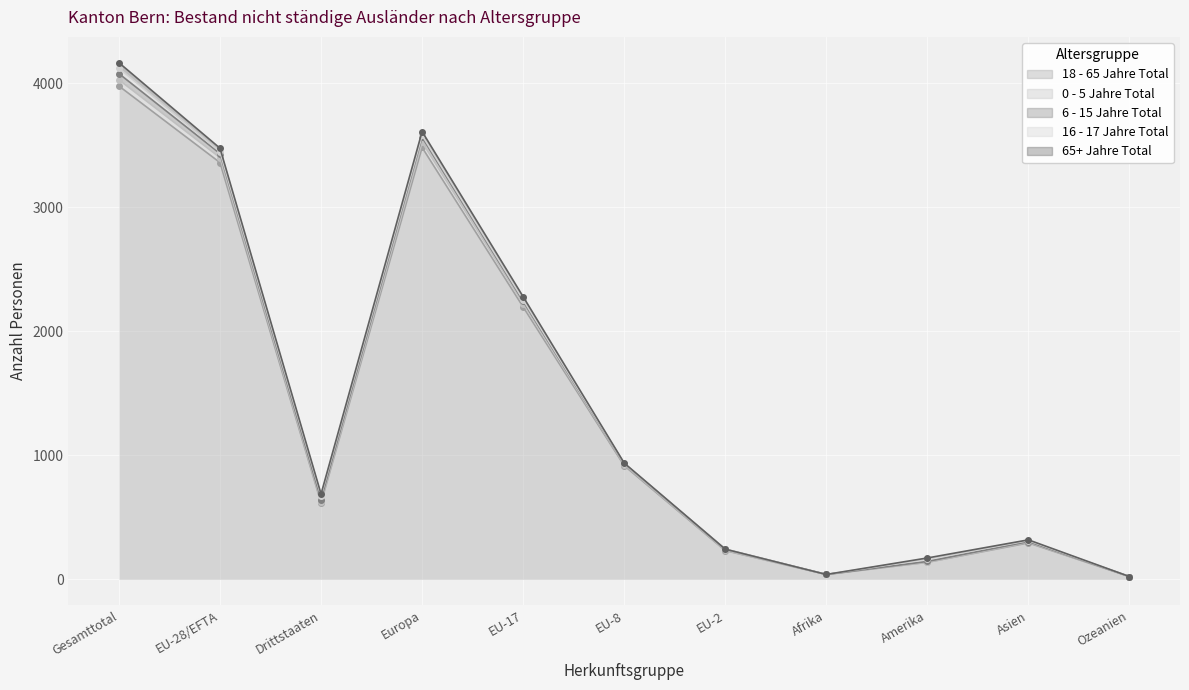

Which series ends up on top after the final intersection of 0 - 5 Jahre Total and 6 - 15 Jahre Total?

0 - 5 Jahre Total